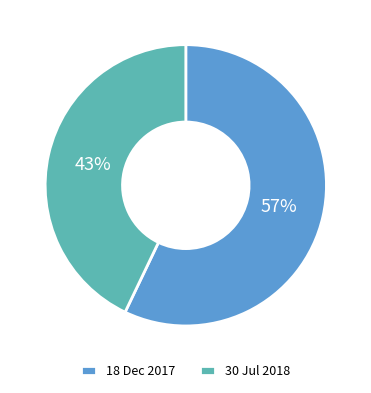

Which has a higher value, 30 Jul 2018 or 18 Dec 2017?

18 Dec 2017